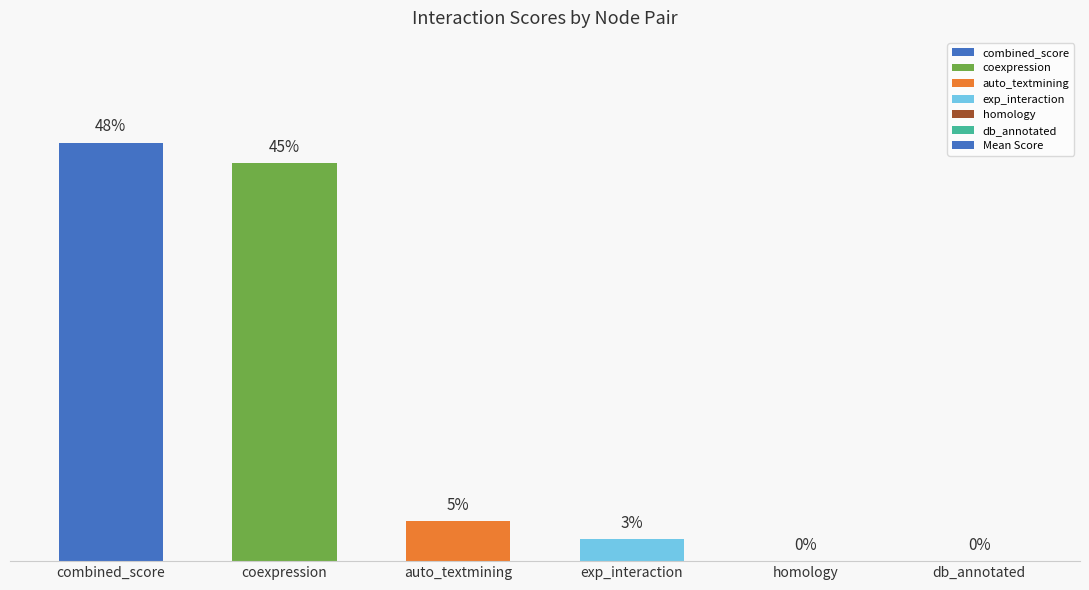

Rank the categories by value from highest to lowest.

combined_score, coexpression, auto_textmining, exp_interaction, homology, db_annotated